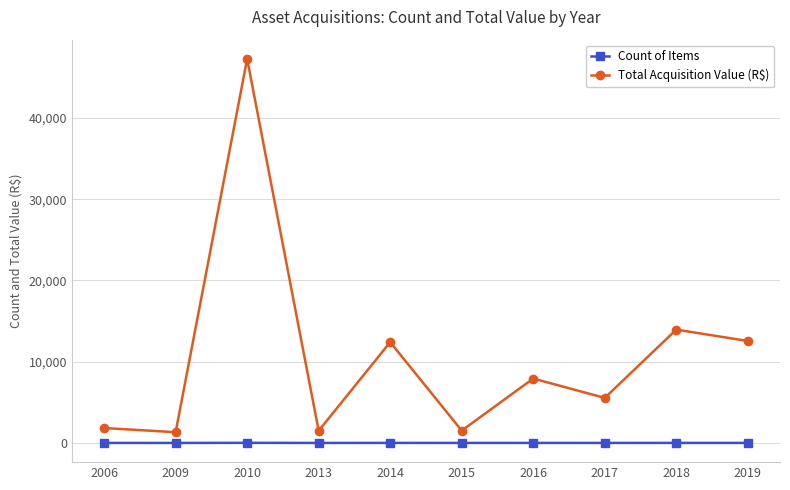

List the series in order of their peak value, lowest first.

Count of Items, Total Acquisition Value (R$)